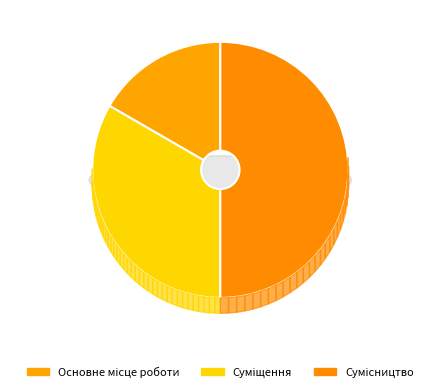

Which category has the biggest portion of the pie?

Сумісництво